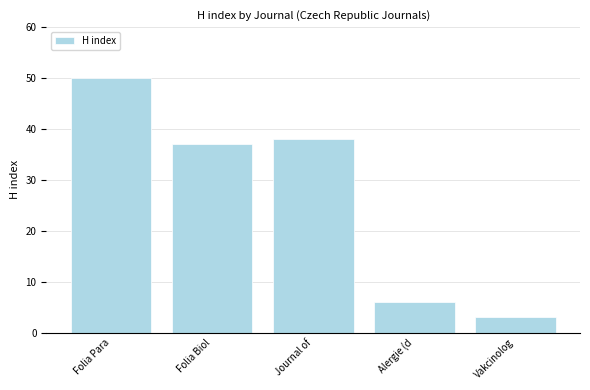

What is the greatest value displayed?

50